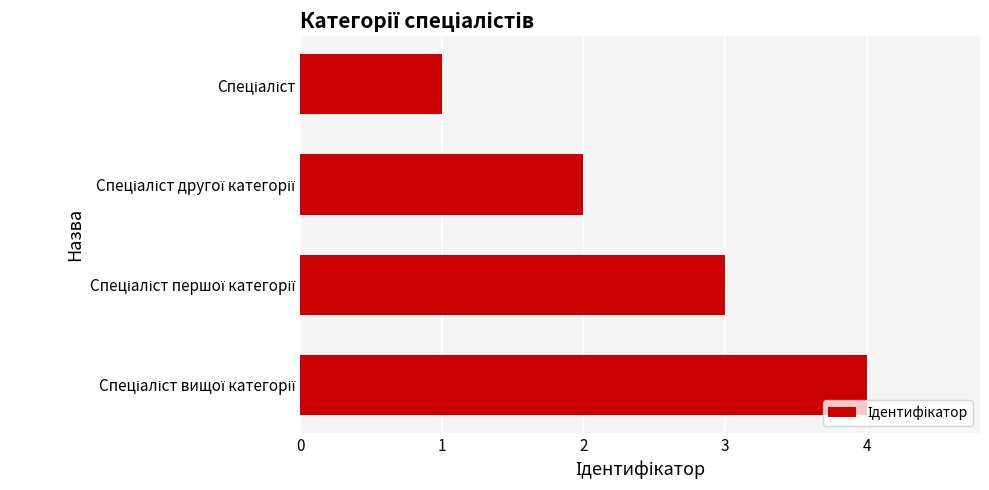

What is the difference between the maximum and minimum values?

3